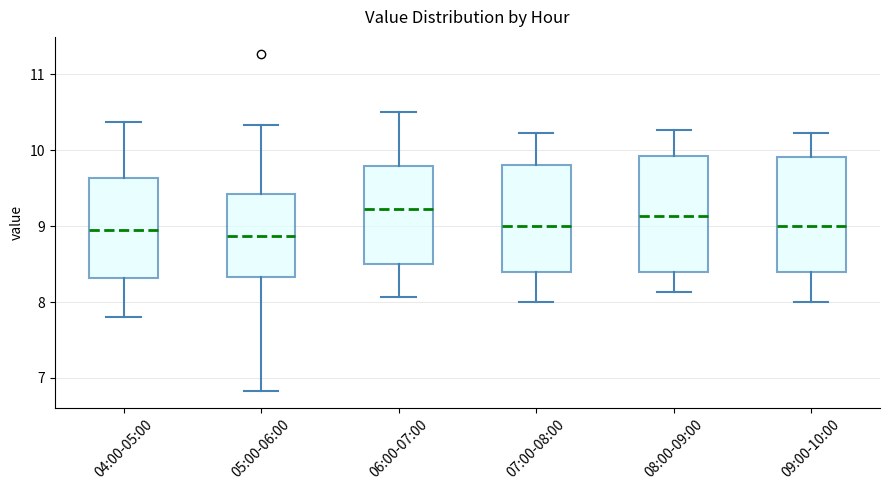

Reading left to right, transcribe this box plot: for each box, give where its median line is, the range the box spans, and where its two whiskers end, as read against the y-axis. The values are not printed on the chart, so give them approximately, as read against the axis.

04:00-05:00: median 9.0, box 8.3 to 9.6, whiskers 7.8 to 10.4
05:00-06:00: median 8.9, box 8.3 to 9.4, whiskers 6.8 to 10.3
06:00-07:00: median 9.2, box 8.5 to 9.8, whiskers 8.1 to 10.5
07:00-08:00: median 9.0, box 8.4 to 9.8, whiskers 8.0 to 10.2
08:00-09:00: median 9.1, box 8.4 to 9.9, whiskers 8.1 to 10.3
09:00-10:00: median 9.0, box 8.4 to 9.9, whiskers 8.0 to 10.2